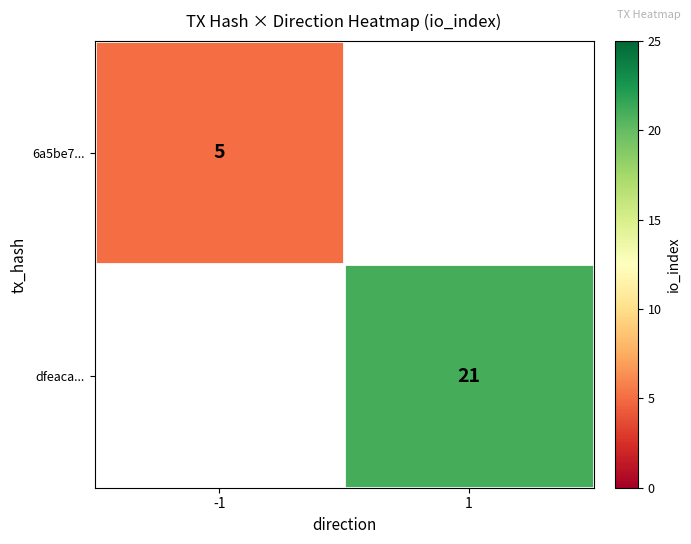

At how many categories does at least one series exceed 12?

1